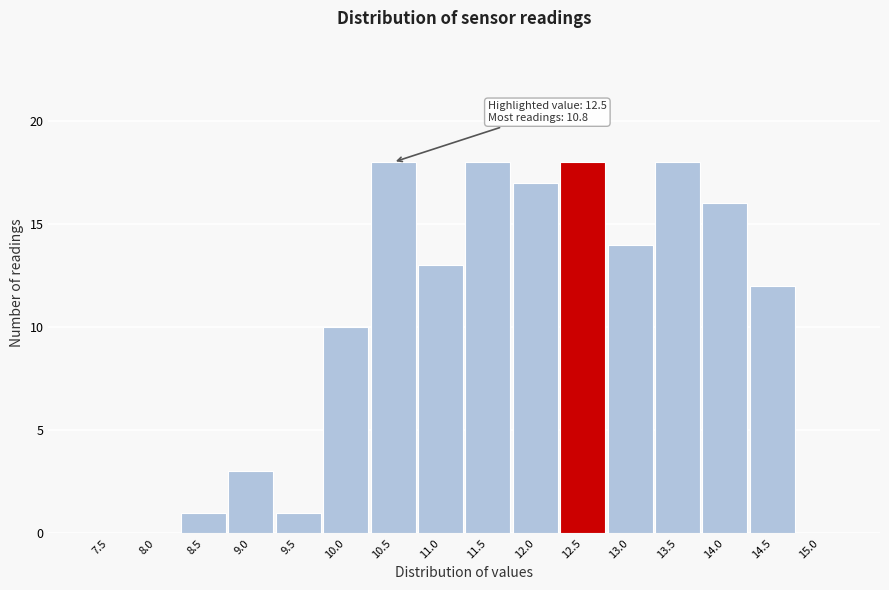

Reading left to right, extract all data points from this chart.

7.5=0	8.0=0	8.5=1	9.0=3	9.5=1	10.0=10	10.5=18	11.0=13	11.5=18	12.0=17	12.5=18	13.0=14	13.5=18	14.0=16	14.5=12	15.0=0